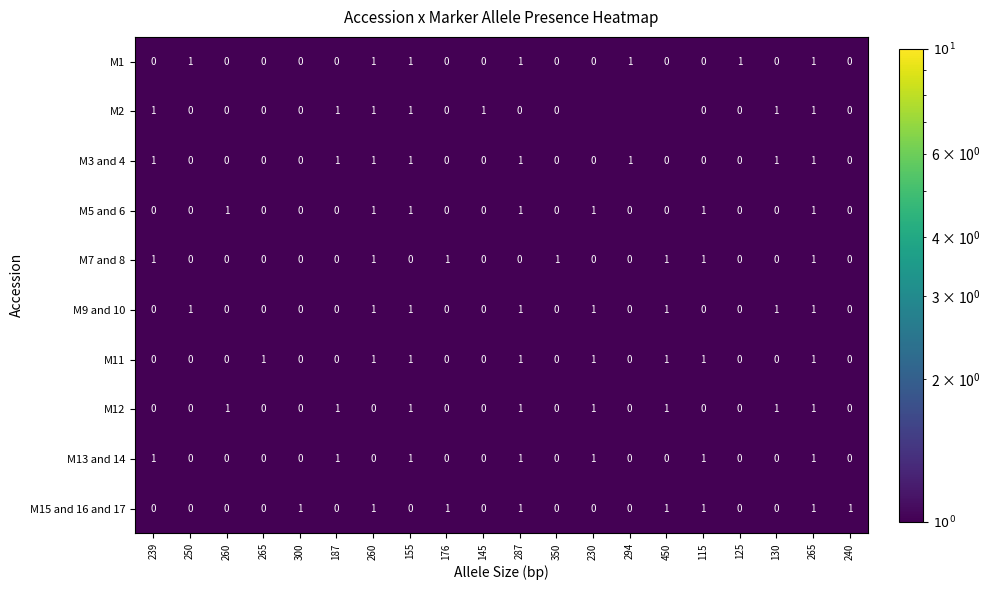

At which label does M11 reach its minimum?

239